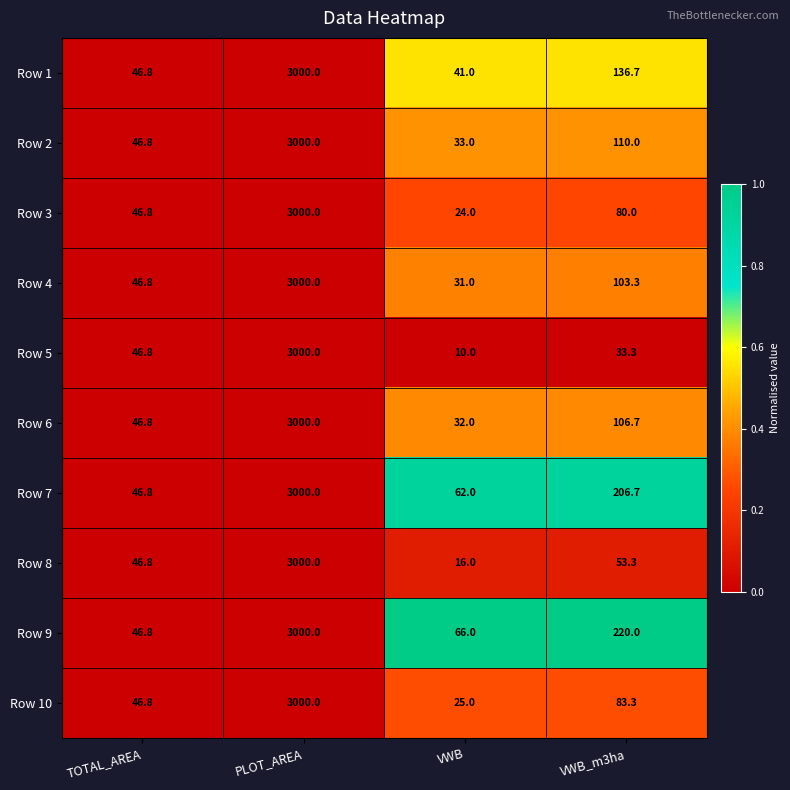

What is the sum of all Row 4 values?

3181.1